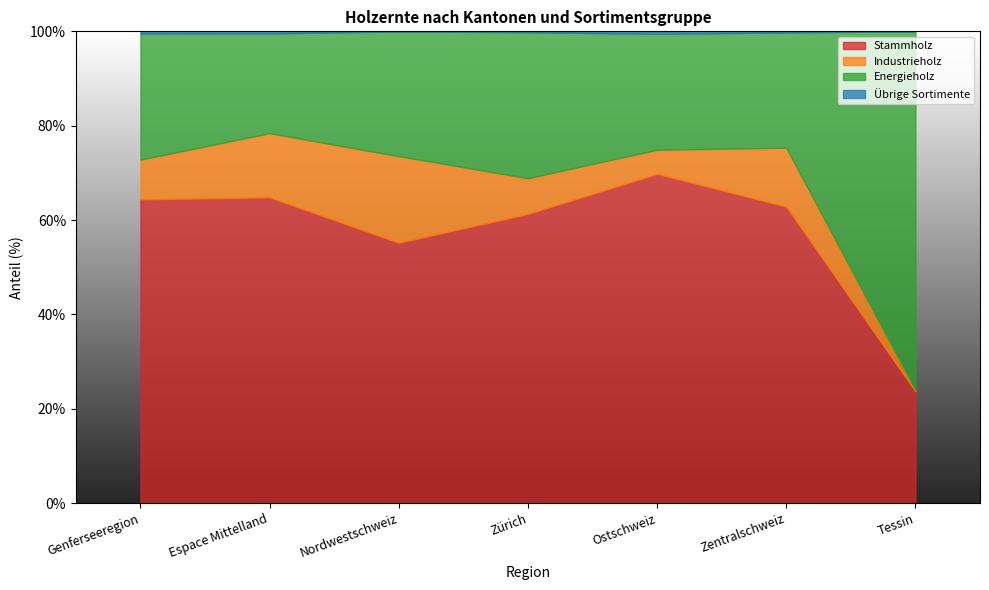

Reading left to right, what are all the values shown in this chart?

Stammholz: 64.4	64.8	55.2	61.3	69.8	62.8	23.7
Industrieholz: 8.4	13.6	18.4	7.6	5.1	12.5	0.2
Energieholz: 26.7	21.2	26.4	30.9	24.6	24.4	76.1
Übrige Sortimente: 0.4	0.4	0.0	0.2	0.5	0.2	0.0